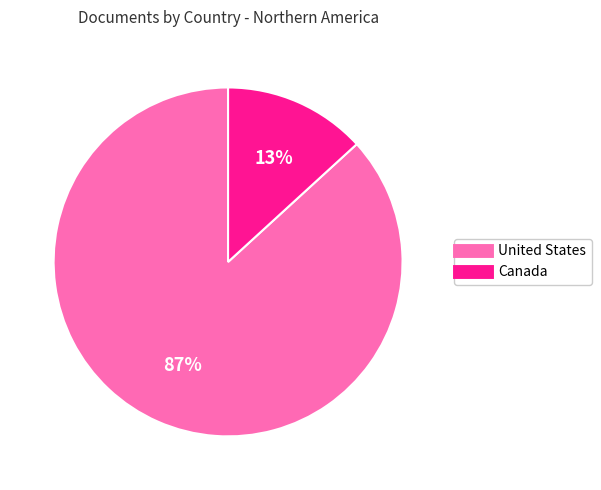

To the nearest percent, what is the difference between the largest and smallest slice percentages?

74%